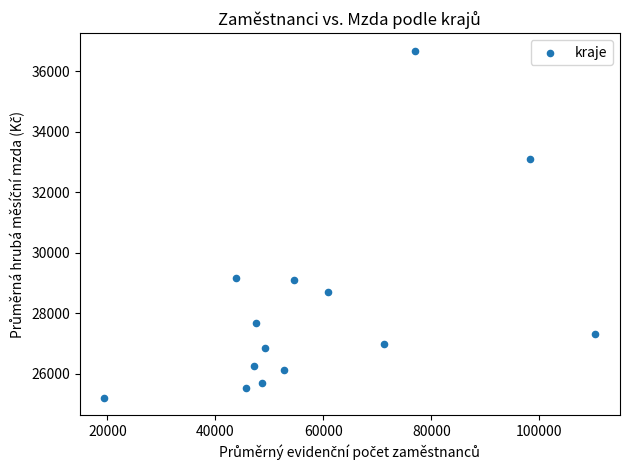

What is the range of X values (max minus min)?

90960